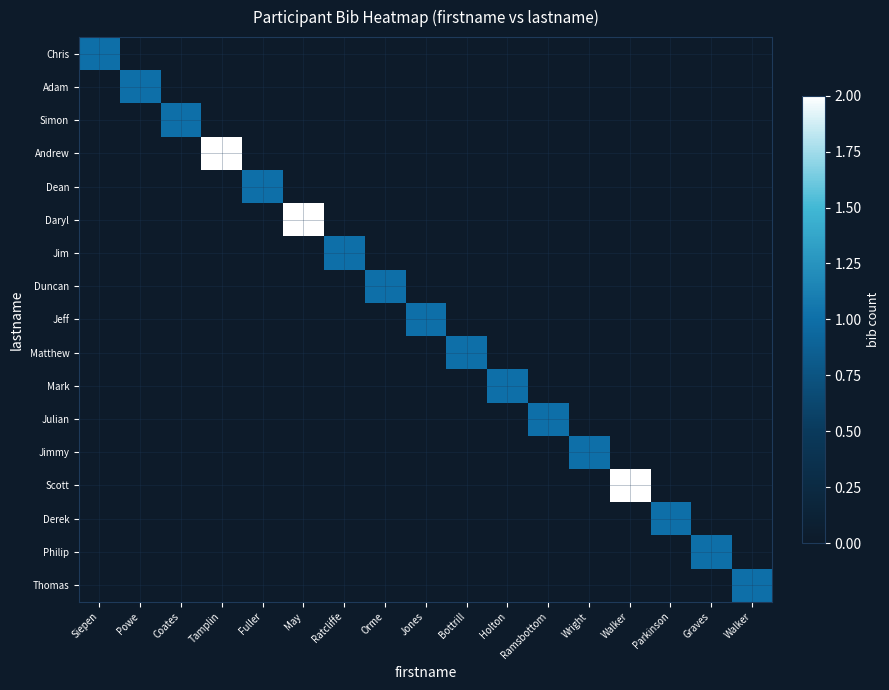

At how many categories does at least one series exceed 0?

17